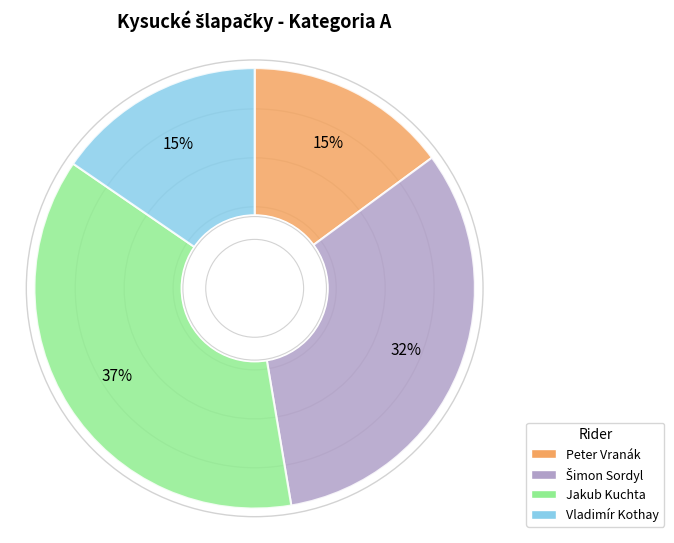

To the nearest percent, what is the difference between the Peter Vranák and Jakub Kuchta slice percentages?

22%